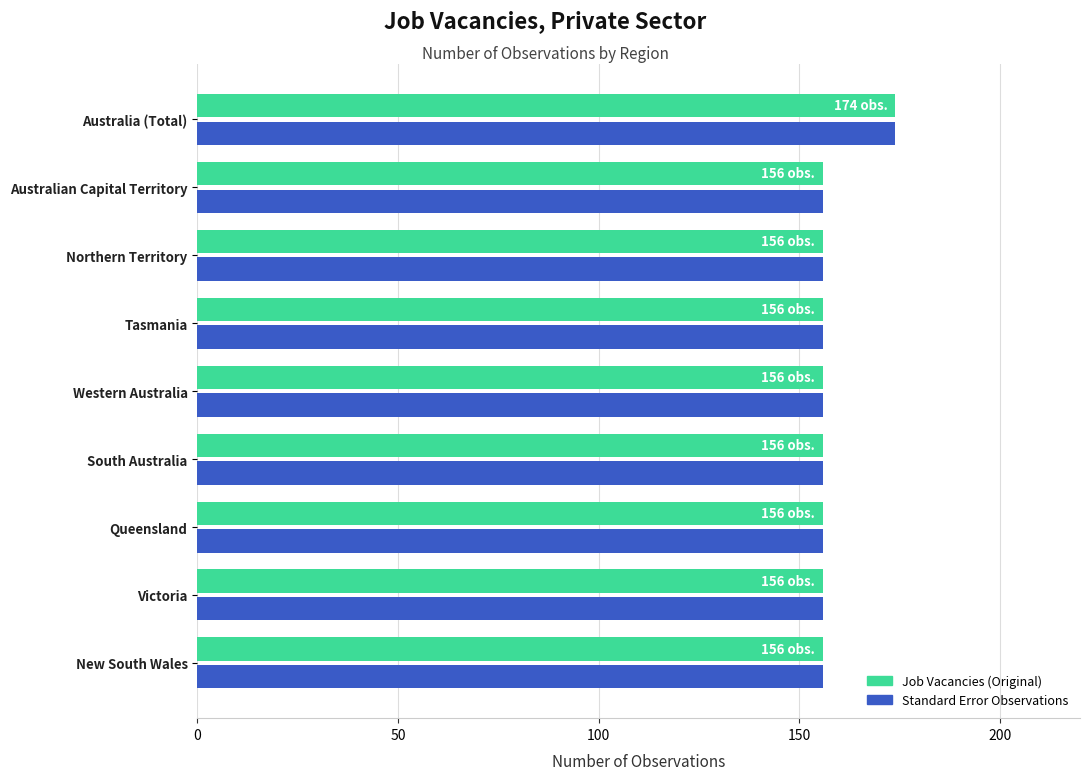

What is the maximum value shown in the chart?

174